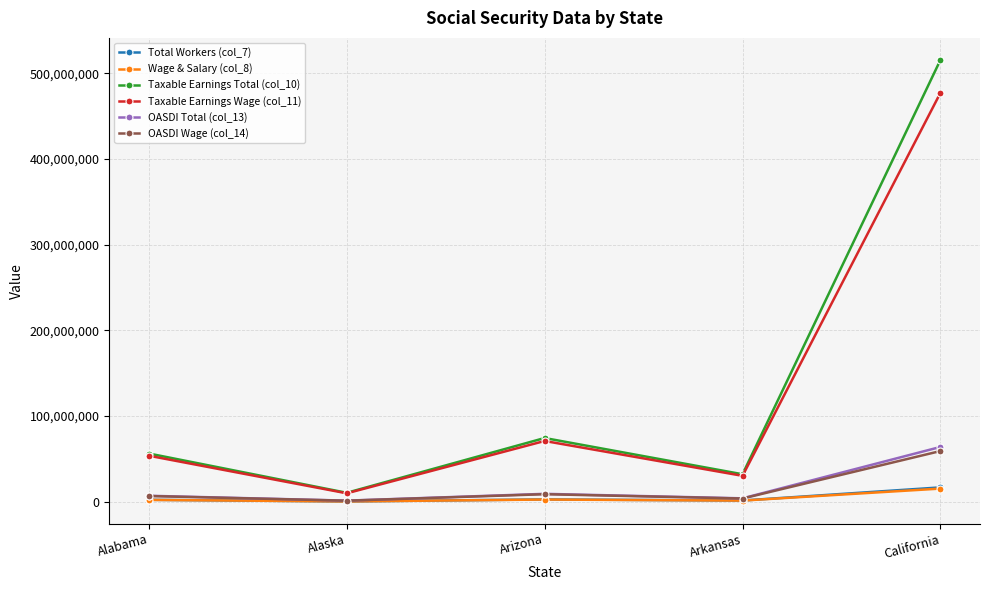

Count the number of categories in the chart.

5